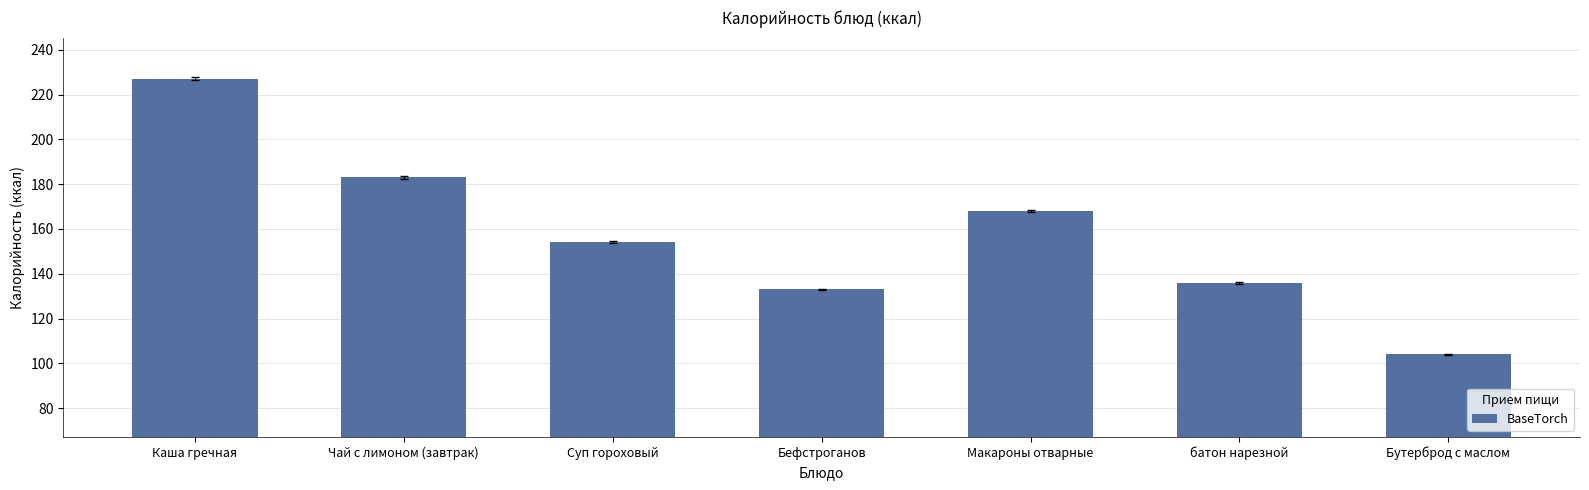

What is the difference between the values at Каша гречная and батон нарезной?

91